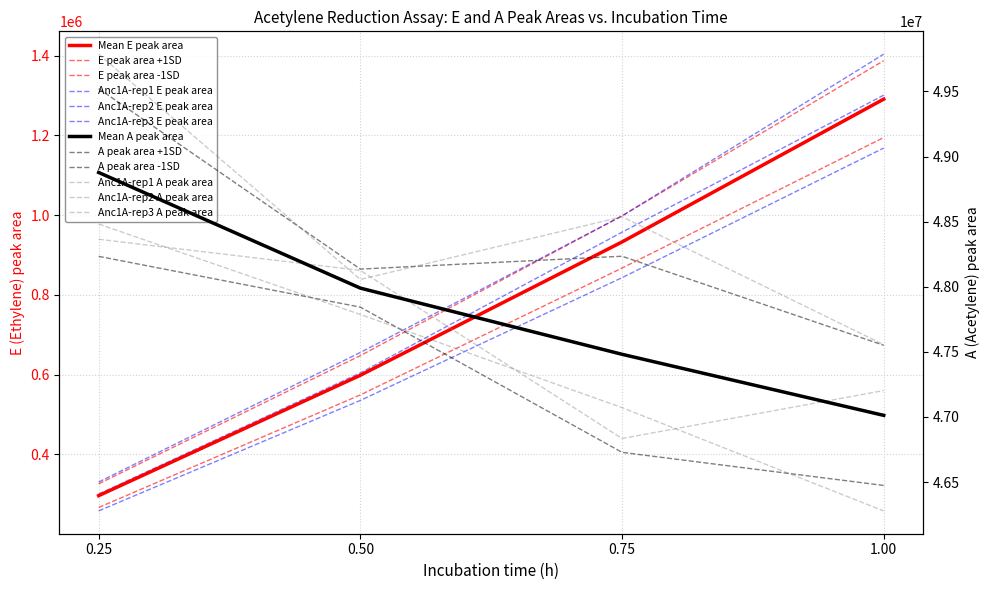

What is the difference between the second highest and minimum values in the Anc1A-rep3 A peak area series?

1508406